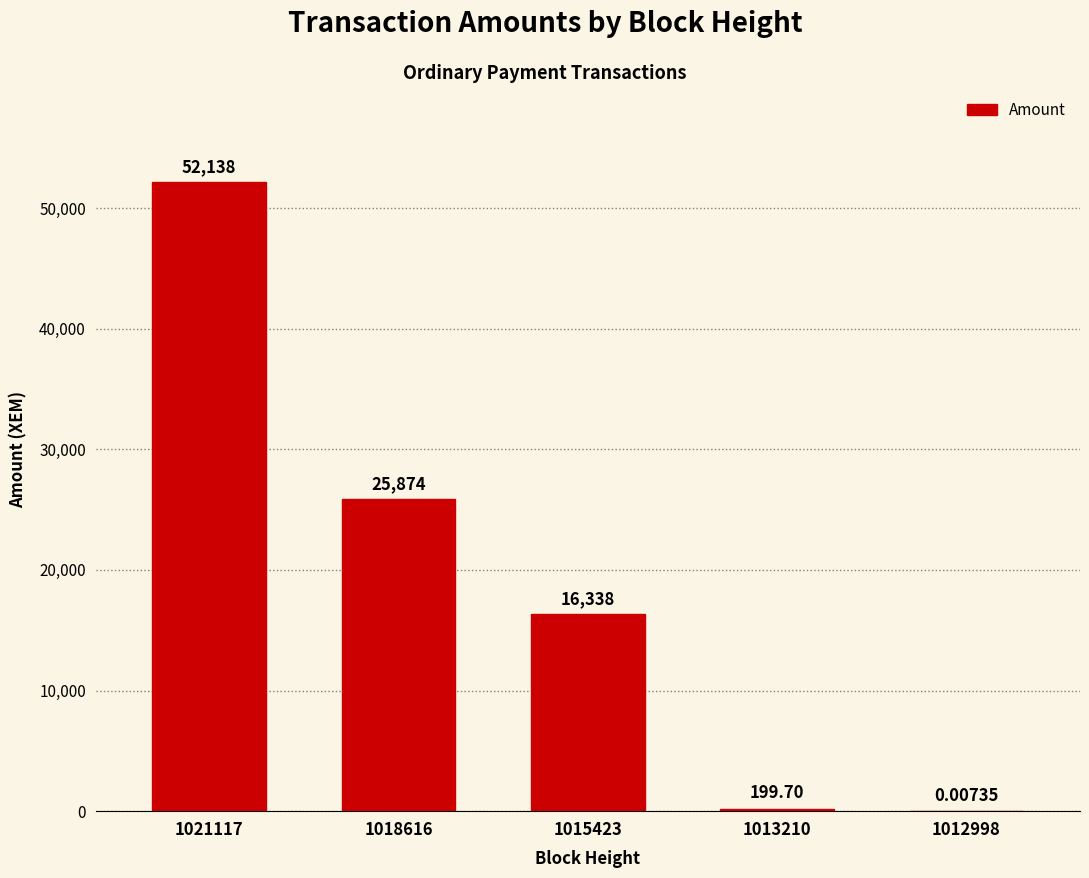

Which has a higher value, 1018616 or 1012998?

1018616